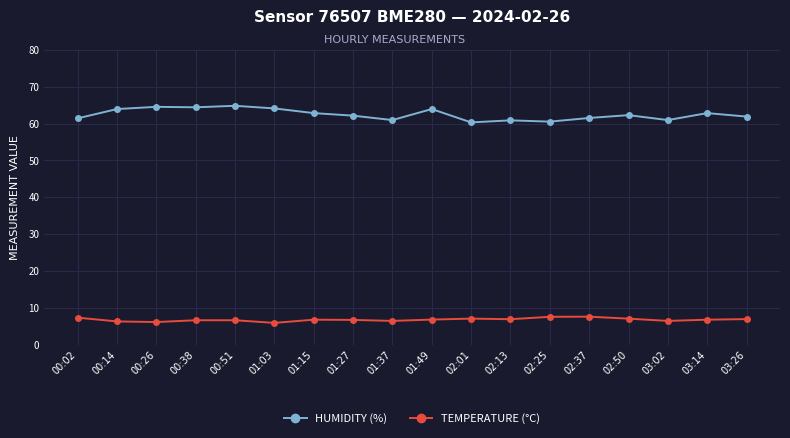

What position from the right is 00:02?

18